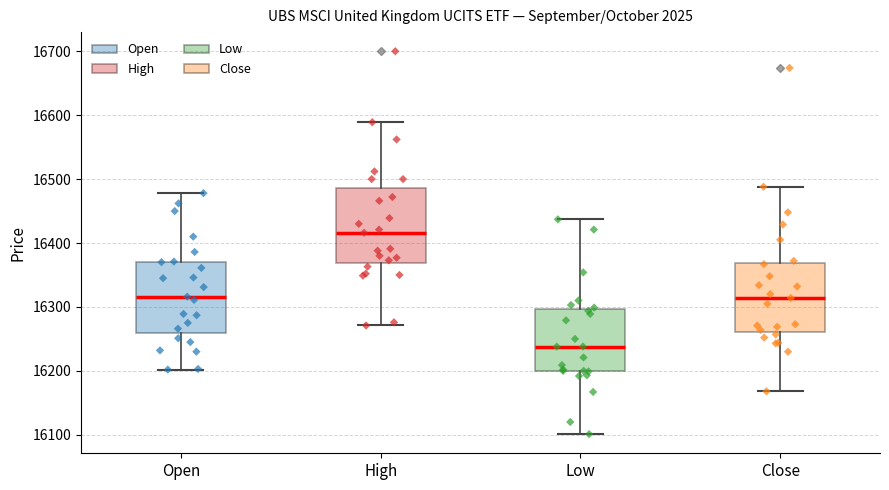

Reading left to right, read every box against the y-axis: the position of its median line, the range the box covers, and the ends of its whiskers. The values are not printed on the chart, so give them approximately, as read against the axis.

Open: median 16320, box 16260 to 16370, whiskers 16200 to 16480
High: median 16420, box 16370 to 16490, whiskers 16270 to 16590
Low: median 16240, box 16200 to 16300, whiskers 16100 to 16440
Close: median 16310, box 16260 to 16370, whiskers 16170 to 16490